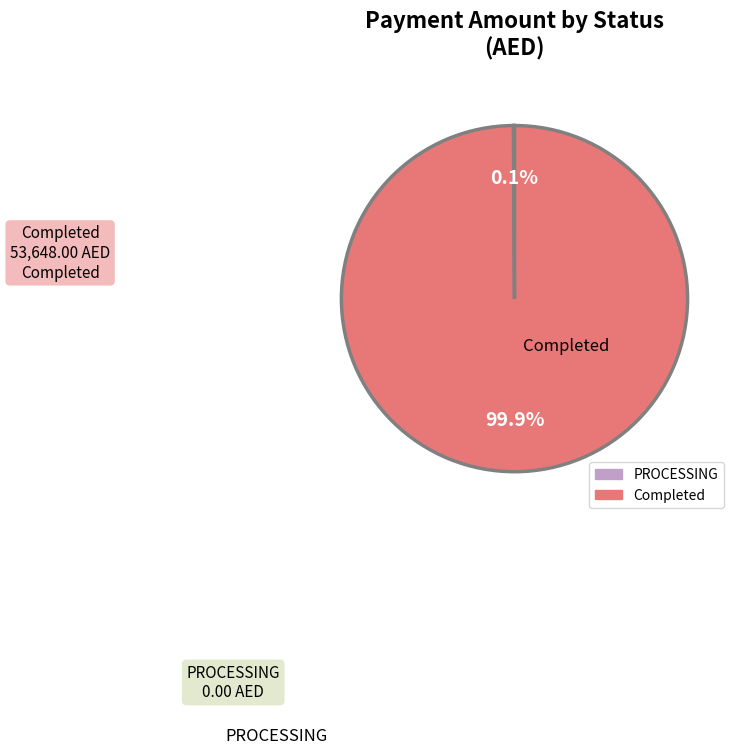

Which category has the biggest portion of the pie?

Completed